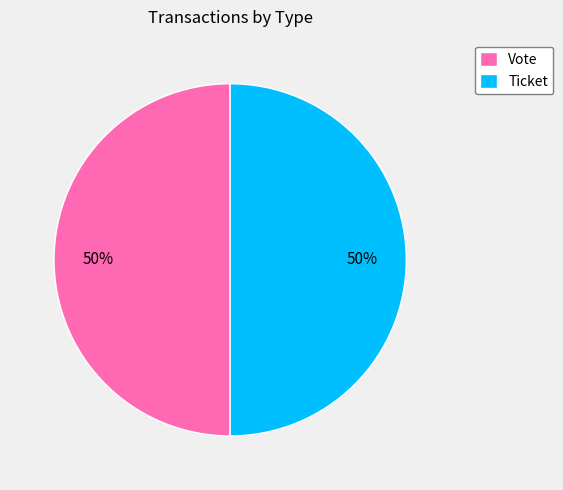

Approximately how many times larger is the value at Vote compared to Ticket?

1.0